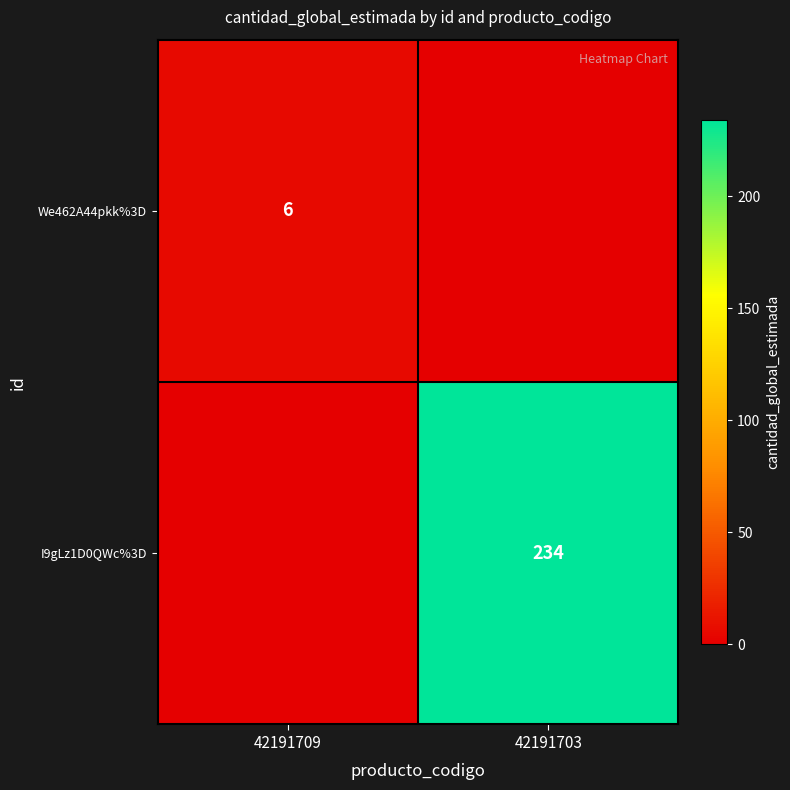

How many distinct data groups are displayed?

2